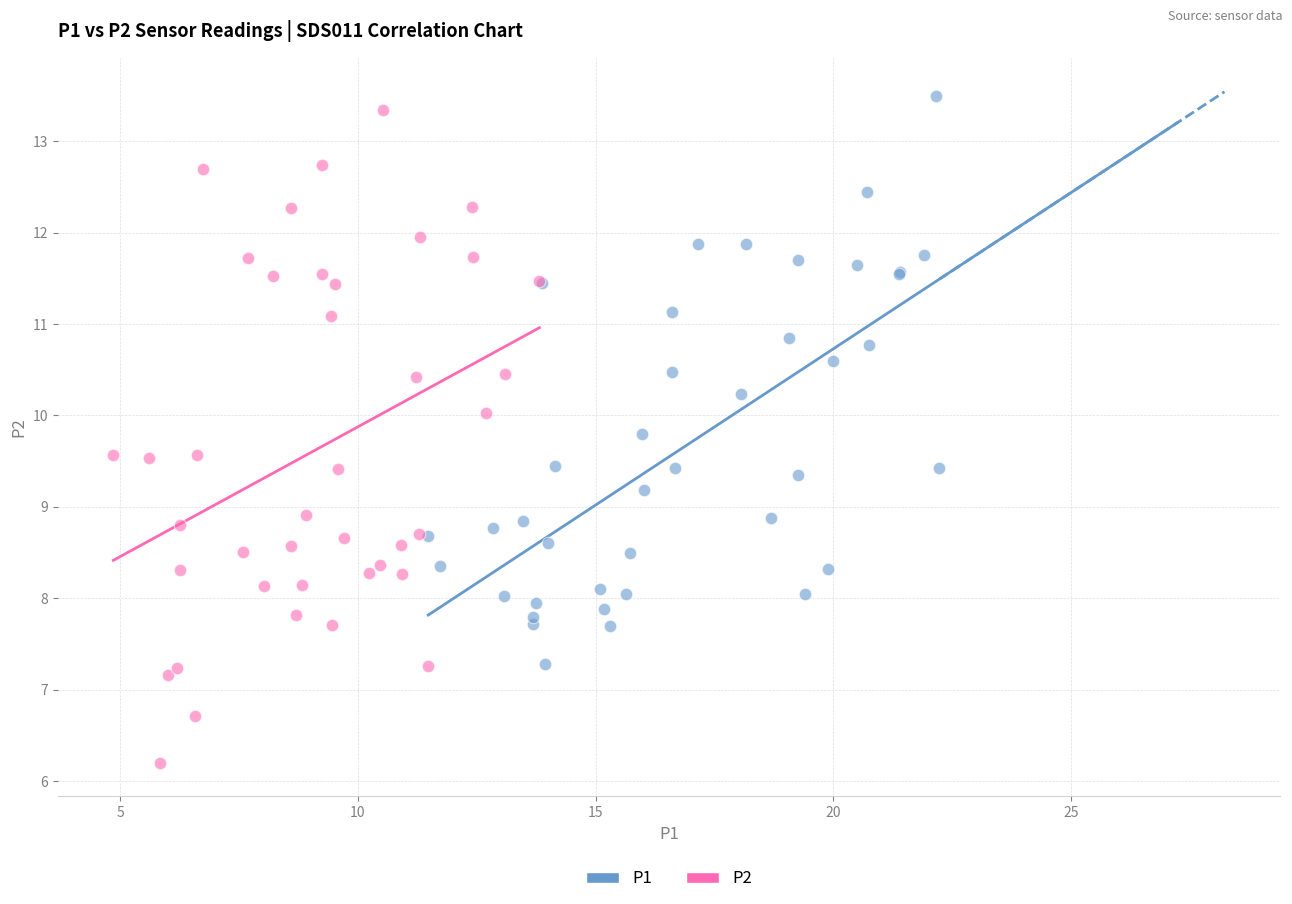

Which series reaches the minimum Y coordinate?

P2